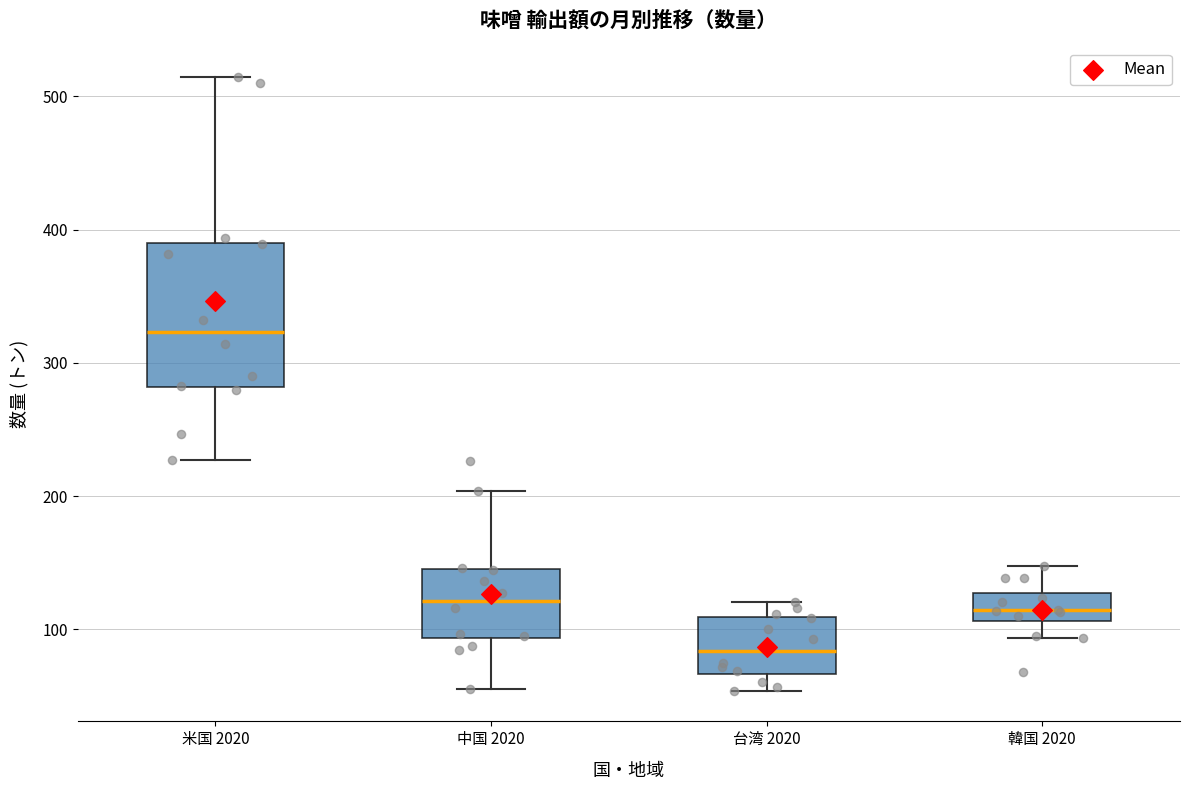

Which box has the highest median line?

米国 2020